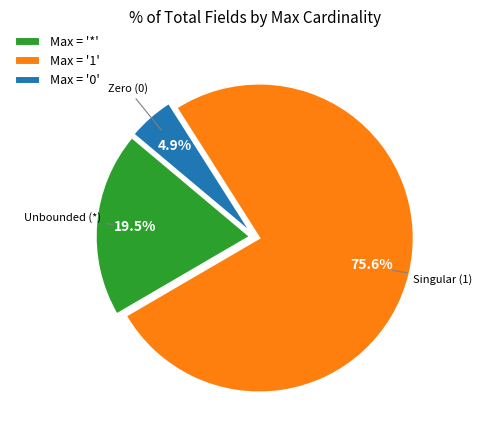

What portion of the pie excludes Max = '1'?

24.4%